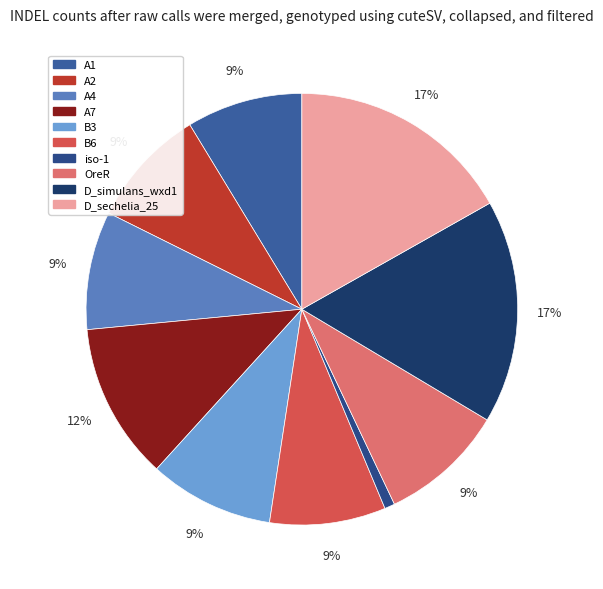

To the nearest percent, what portion does OreR represent?

9%